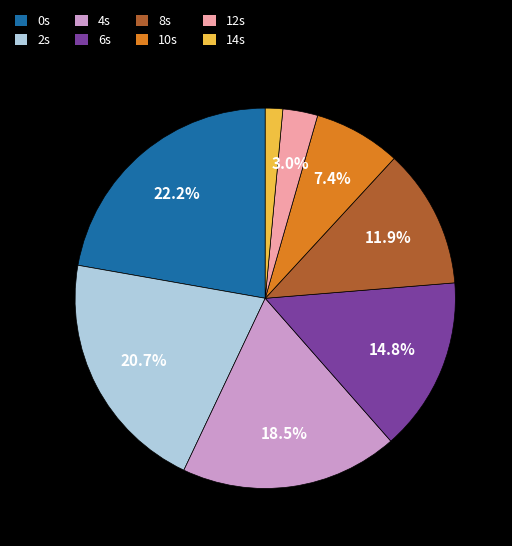

Is the sum of 12s and 14s greater than half?

No